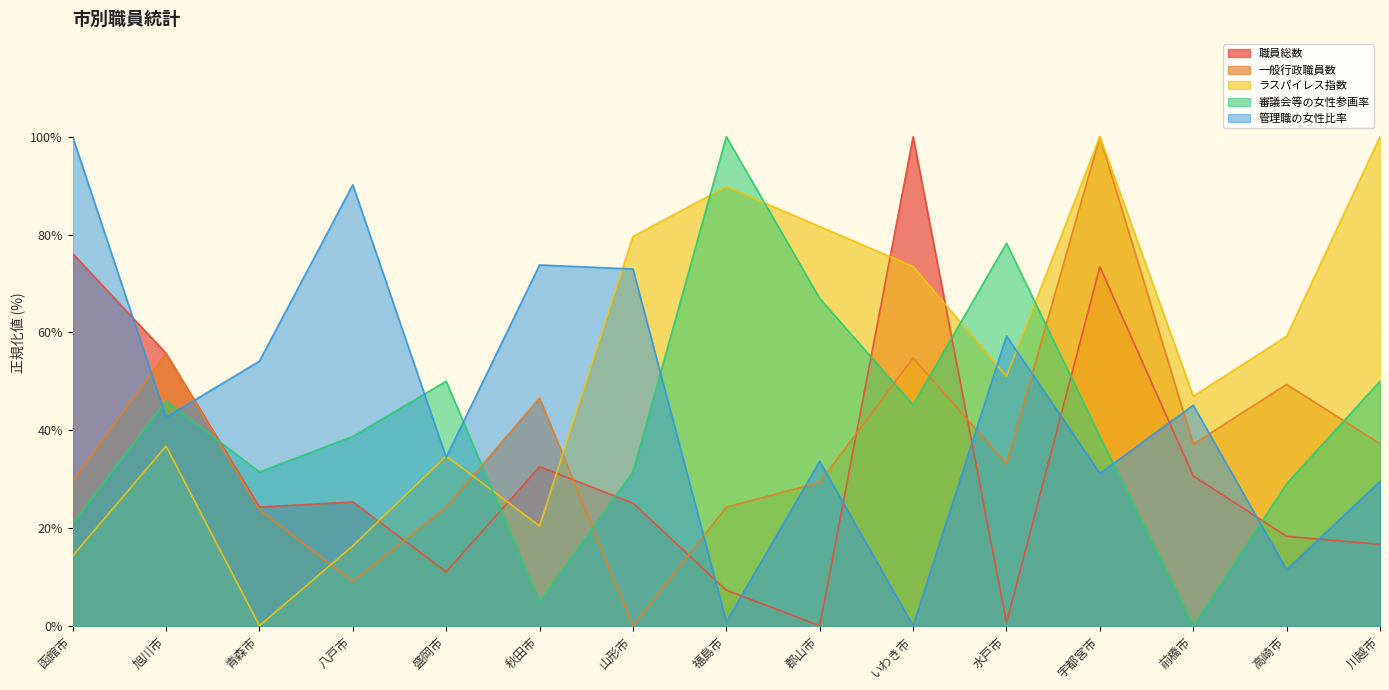

At 旭川市, list the series in order from largest to smallest.

職員総数, 一般行政職員数, 審議会等の女性参画率, 管理職の女性比率, ラスパイレス指数